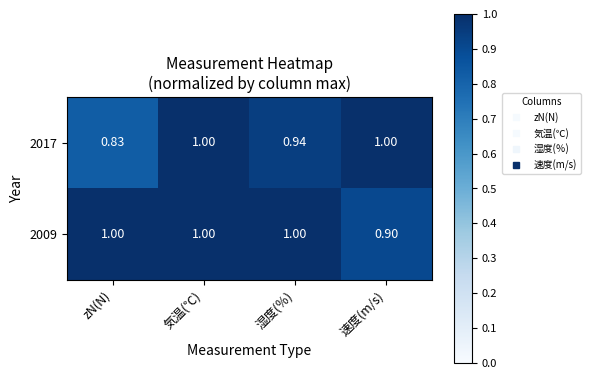

Which category has the lowest value across all series?

zN(N)